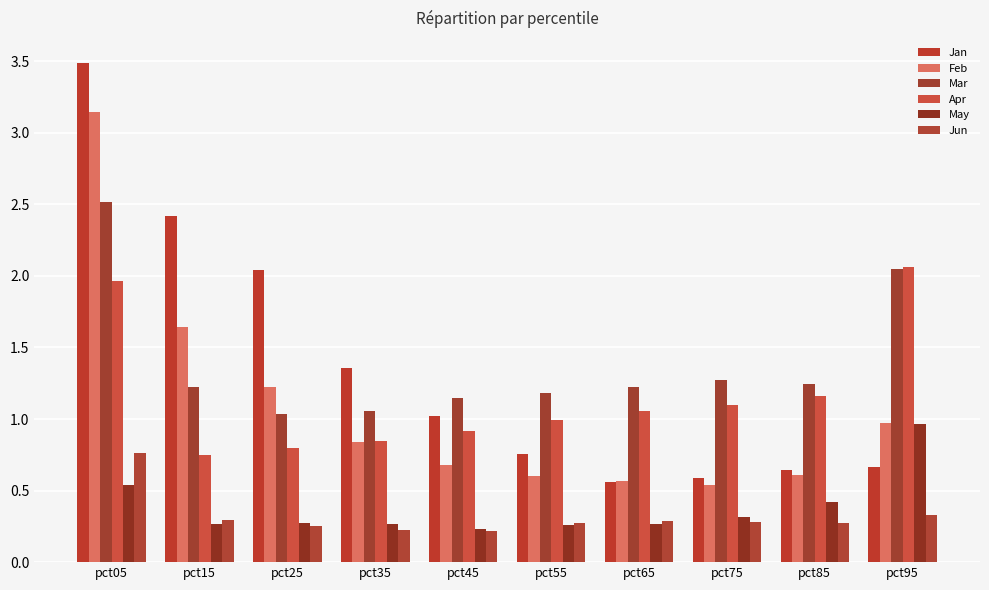

At which category does the chart reach its peak across all series?

pct05